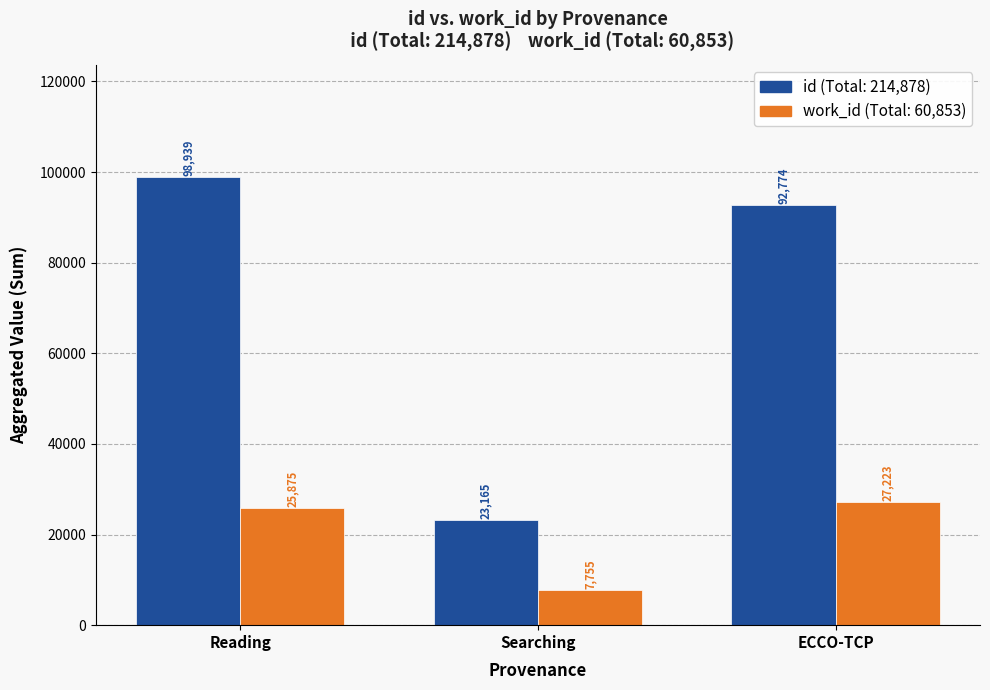

Does the chart contain any negative values?

No